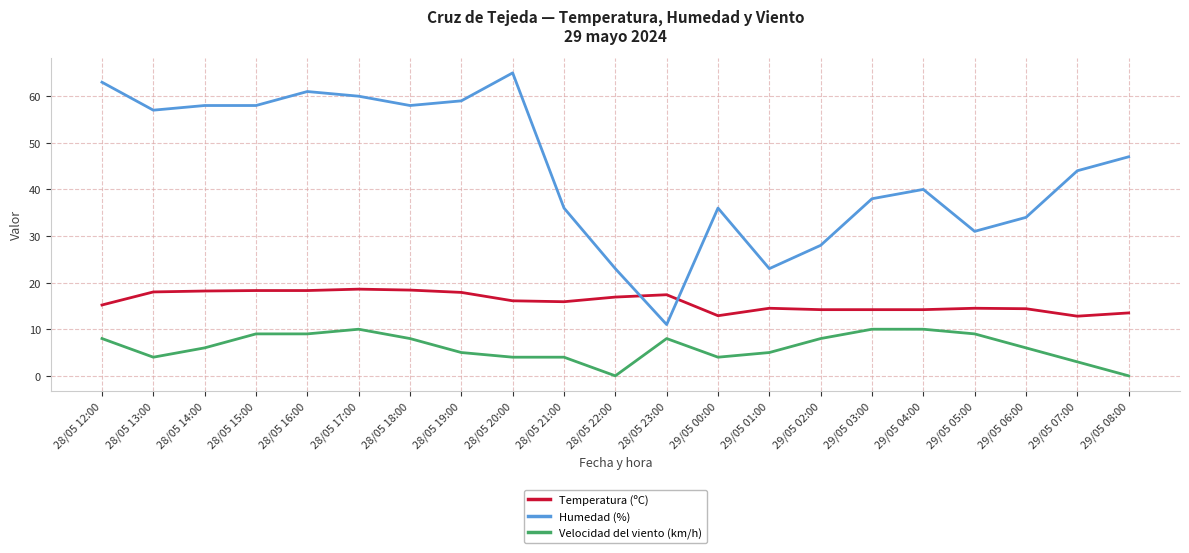

Which series has the widest spread of values?

Humedad (%)